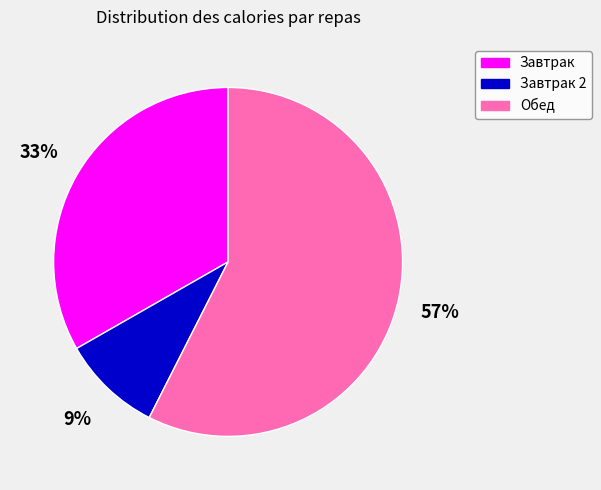

Rank the categories by value from lowest to highest.

Завтрак 2, Завтрак, Обед